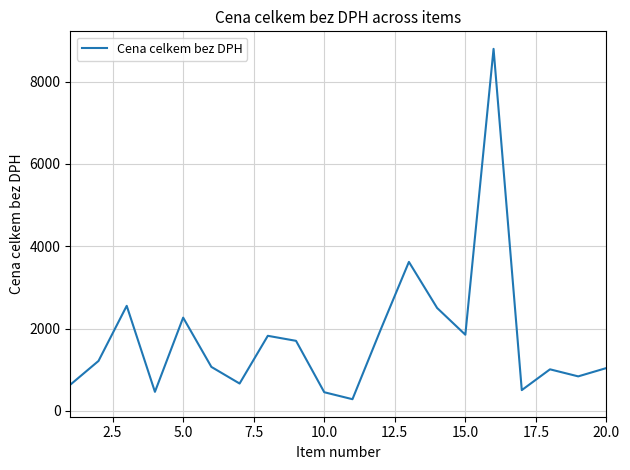

What is the minimum value shown in the chart?

284.4